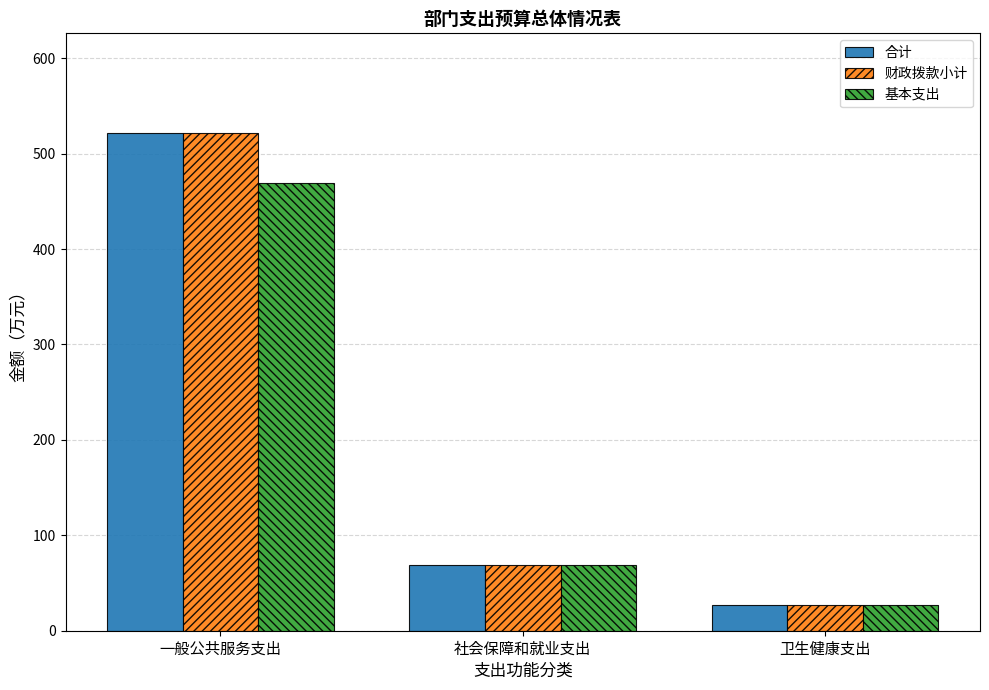

True or false: 合计 has a value of 192.0 at 一般公共服务支出.

False